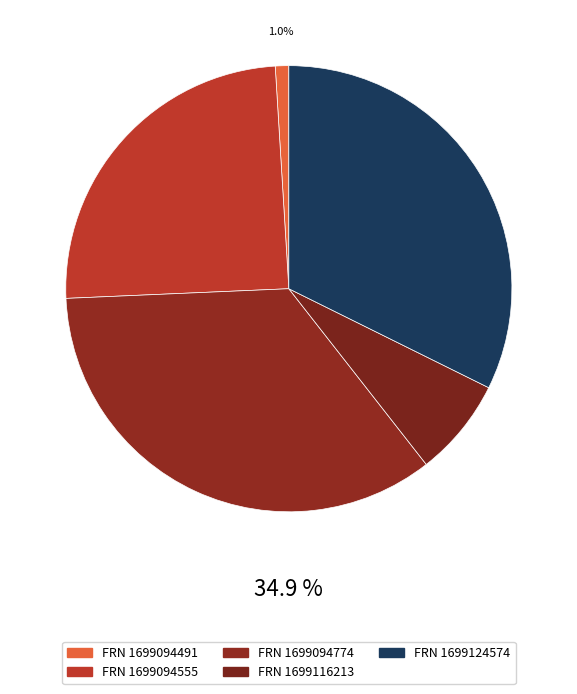

How many segments does this pie chart have?

5